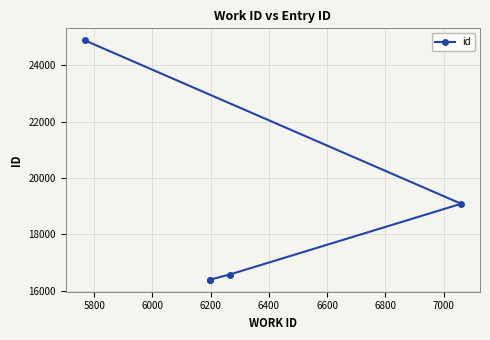

What is the average value?

18664